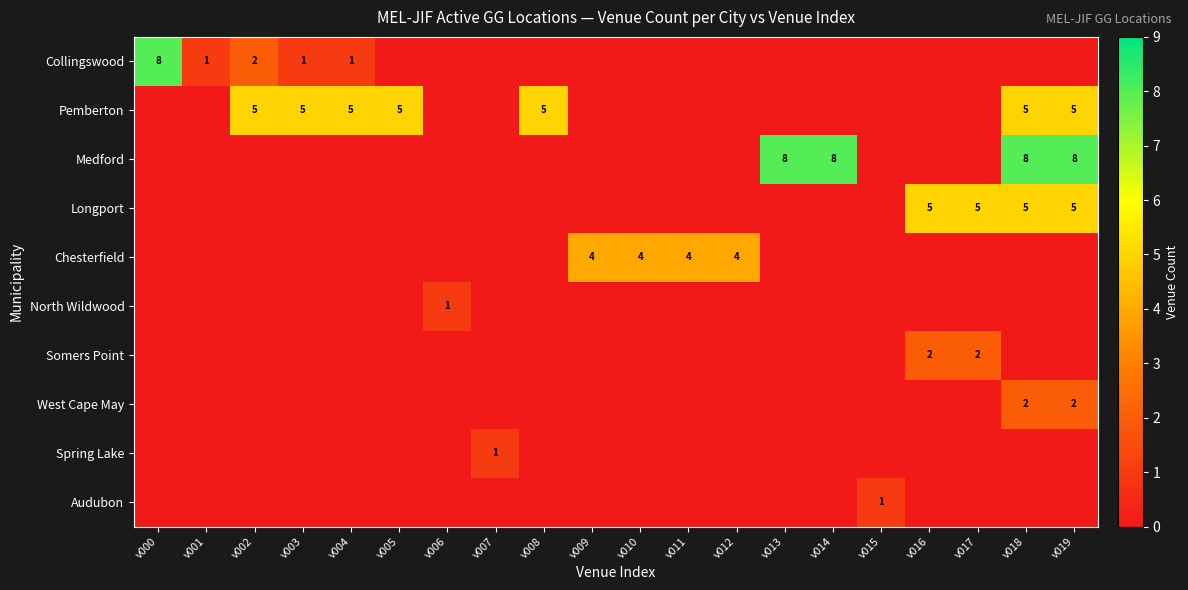

At which category does the chart reach its minimum across all series?

v005